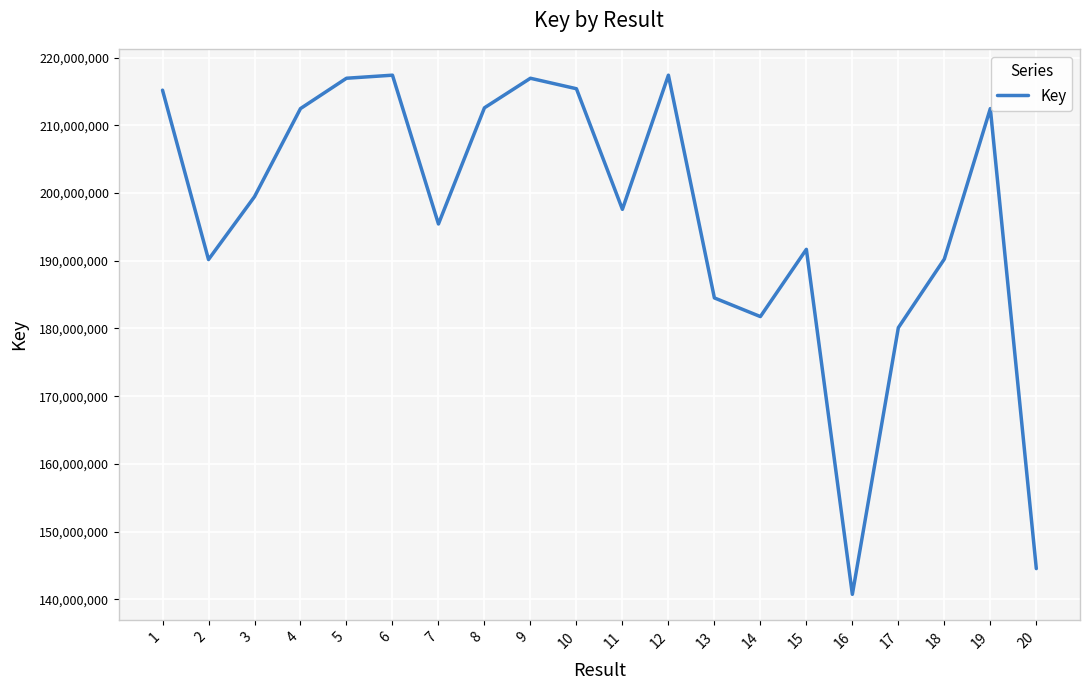

What is the approximate value at 11, to the nearest 10?

197585240